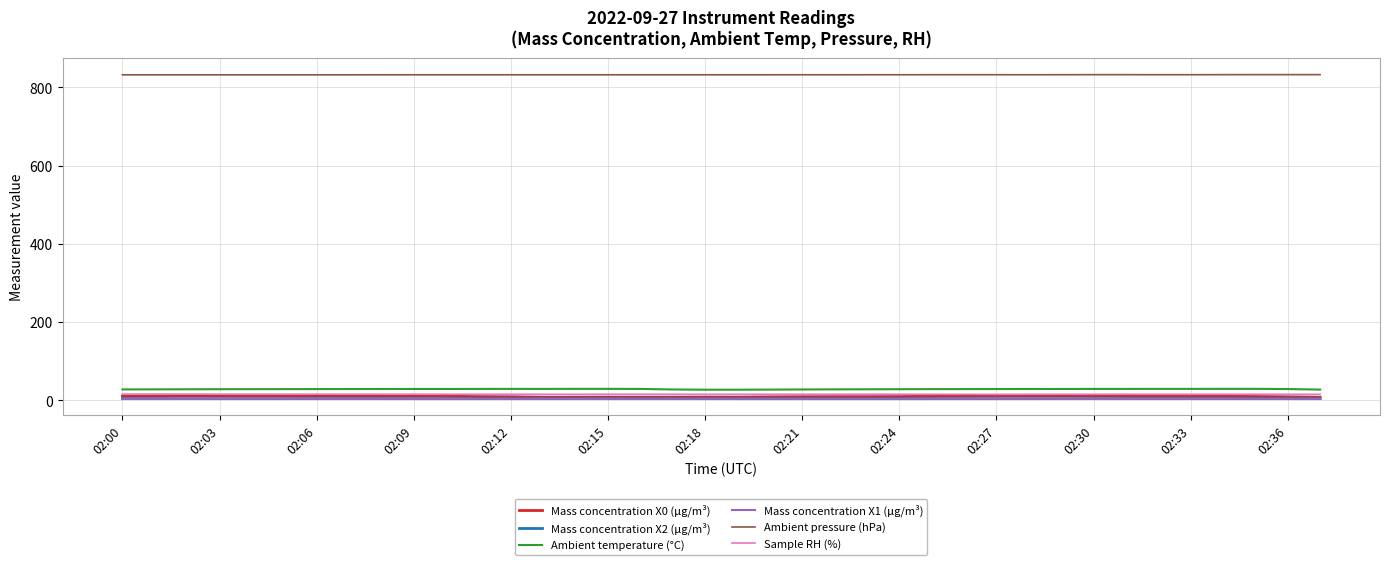

How many categories are shown in the chart?

38